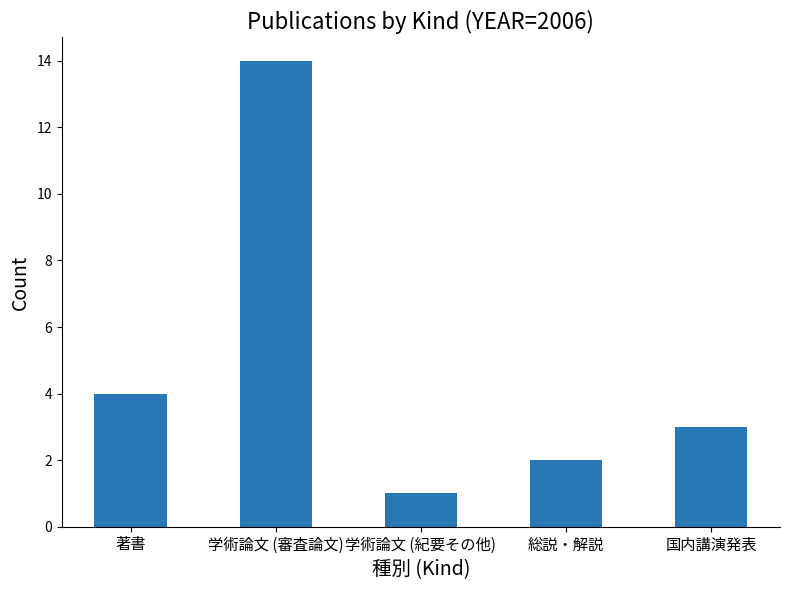

Reading left to right, transcribe all the data shown in this chart.

著書=4	学術論文 (審査論文)=14	学術論文 (紀要その他)=1	総説・解説=2	国内講演発表=3